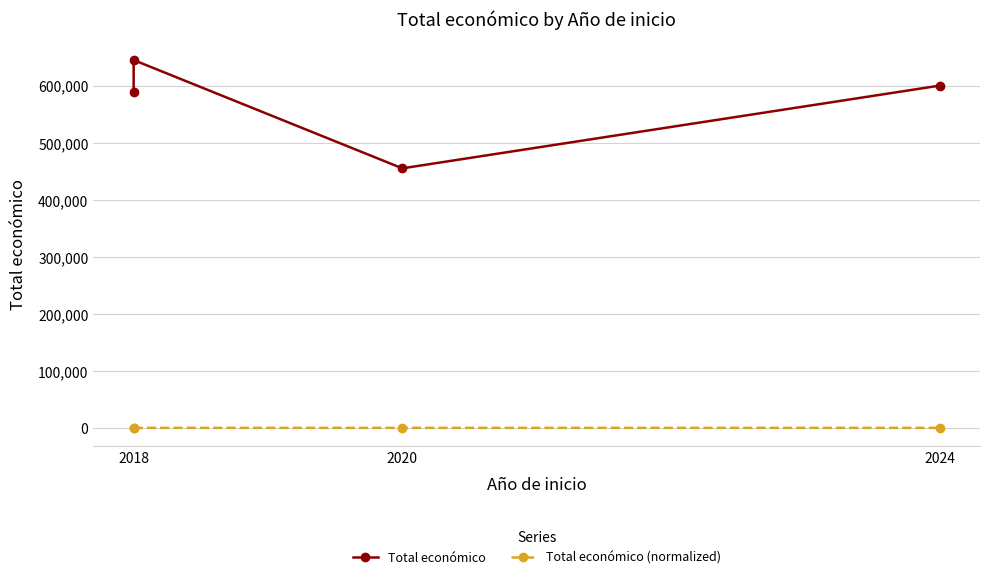

The value of Total económico (normalized) at 2024 is 1.5. True or false?

False